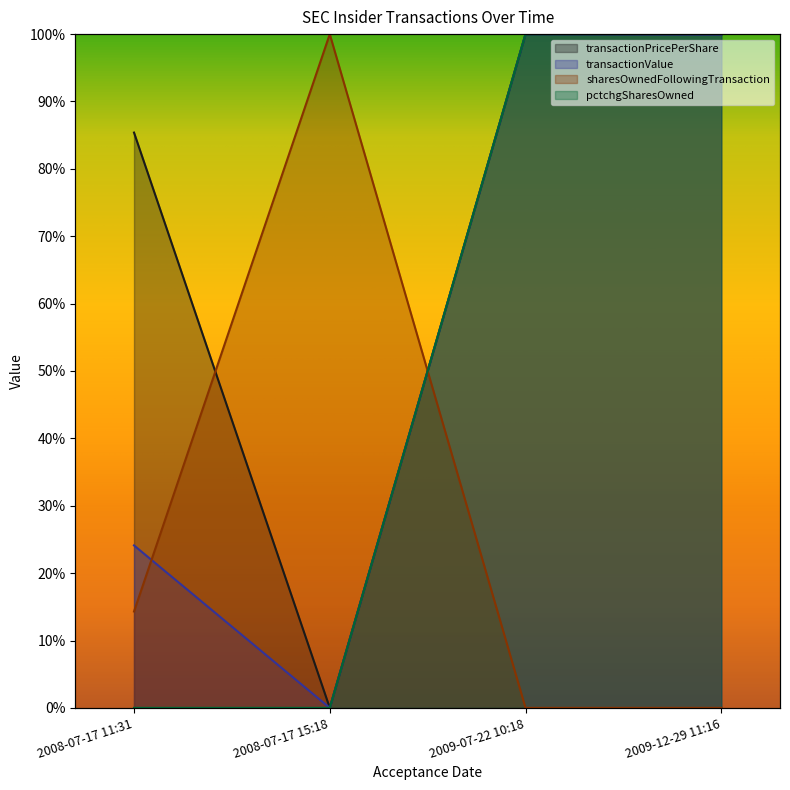

At which label is transactionPricePerShare closest to 50?

2008-07-17 11:31